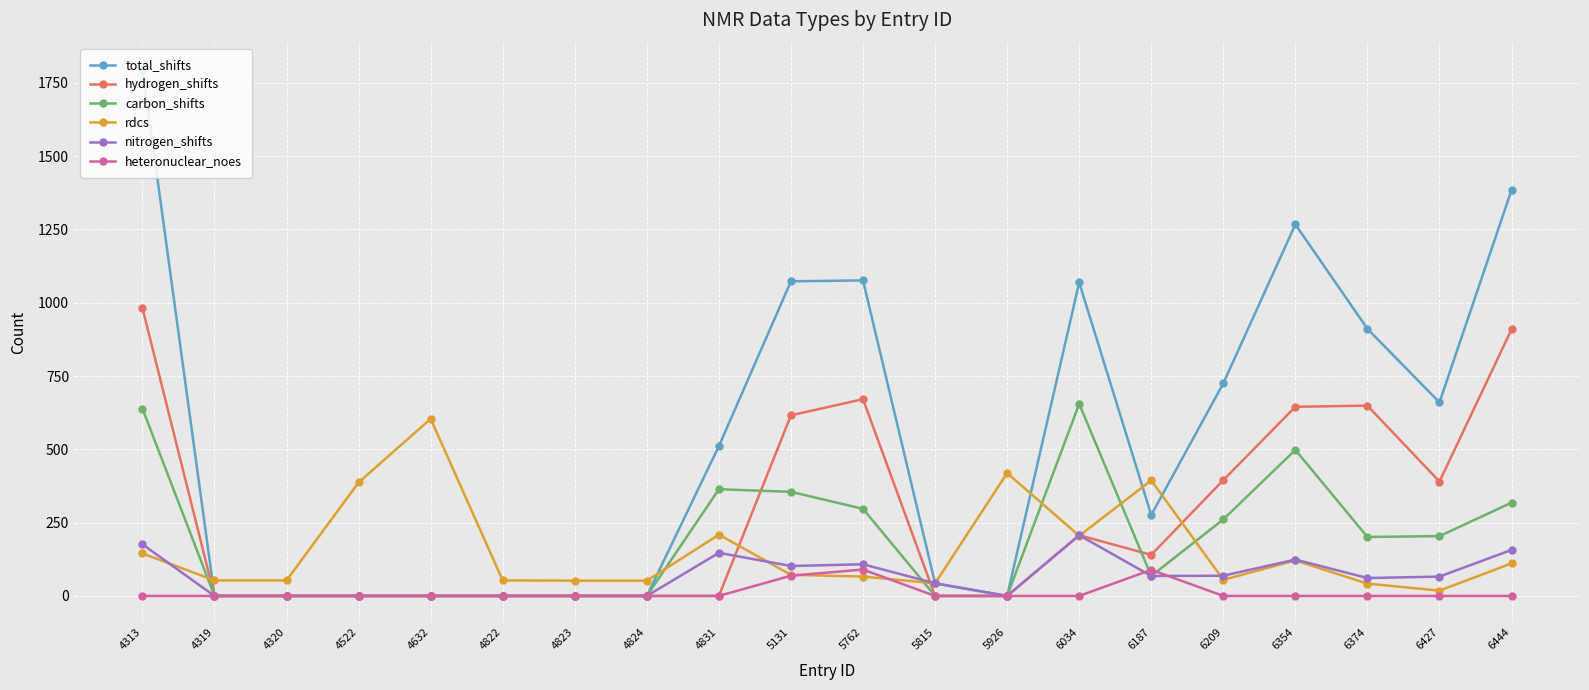

How many distinct data groups are displayed?

6